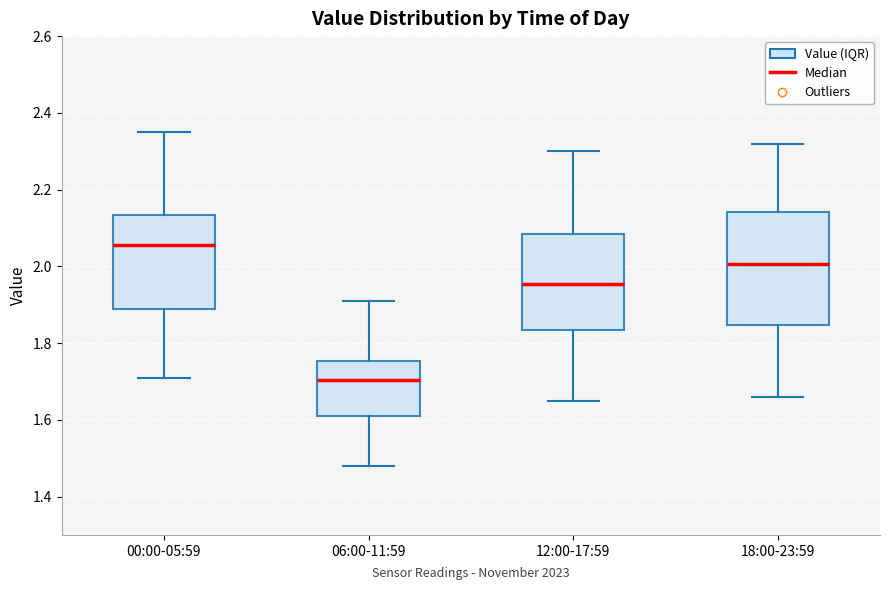

Reading left to right, transcribe this box plot: for each box, give where its median line is, the range the box spans, and where its two whiskers end, as read against the y-axis. The values are not printed on the chart, so give them approximately, as read against the axis.

00:00-05:59: median 2.06, box 1.90 to 2.14, whiskers 1.72 to 2.36
06:00-11:59: median 1.70, box 1.62 to 1.76, whiskers 1.48 to 1.92
12:00-17:59: median 1.96, box 1.84 to 2.08, whiskers 1.66 to 2.30
18:00-23:59: median 2.00, box 1.84 to 2.14, whiskers 1.66 to 2.32